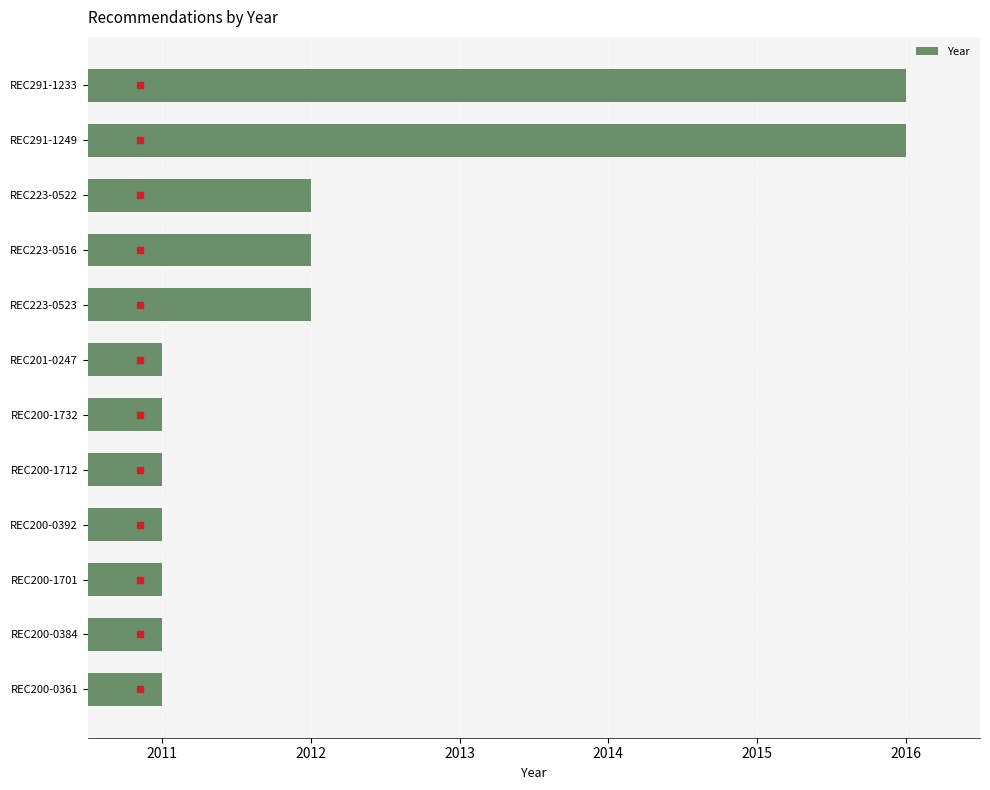

What is the minimum value shown in the chart?

2011